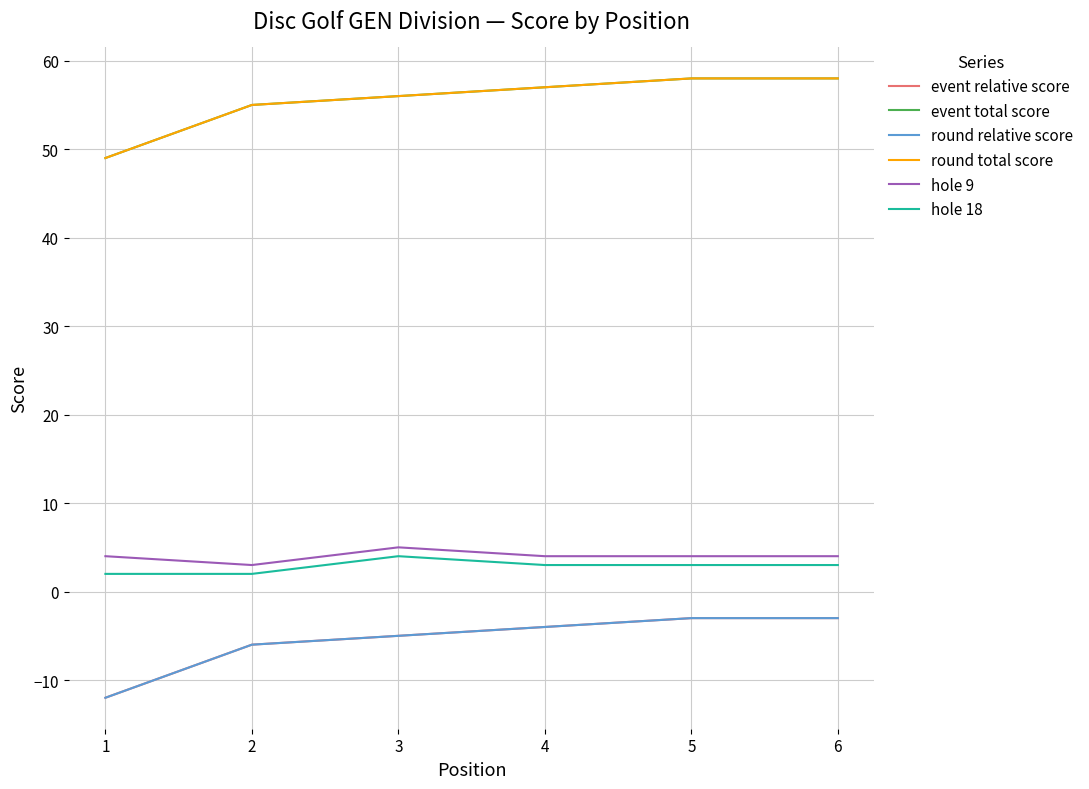

Does the chart display data point markers on the line(s)?

No